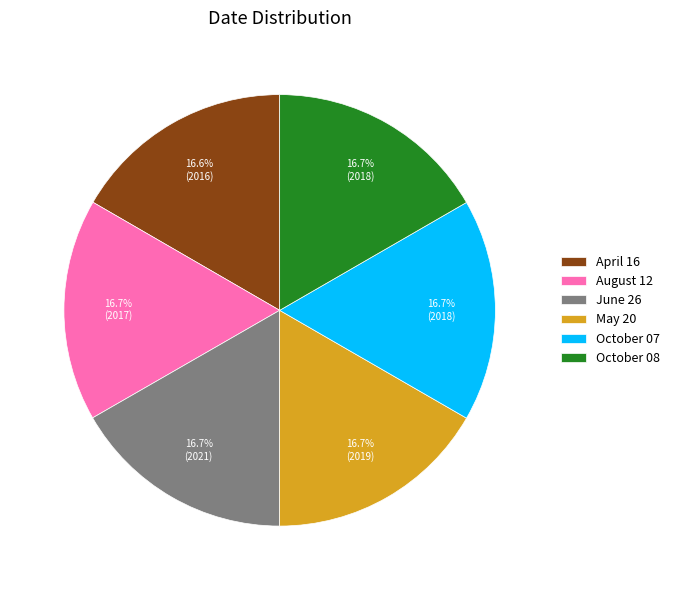

Is it true that June 26 is 17% of the pie?

True